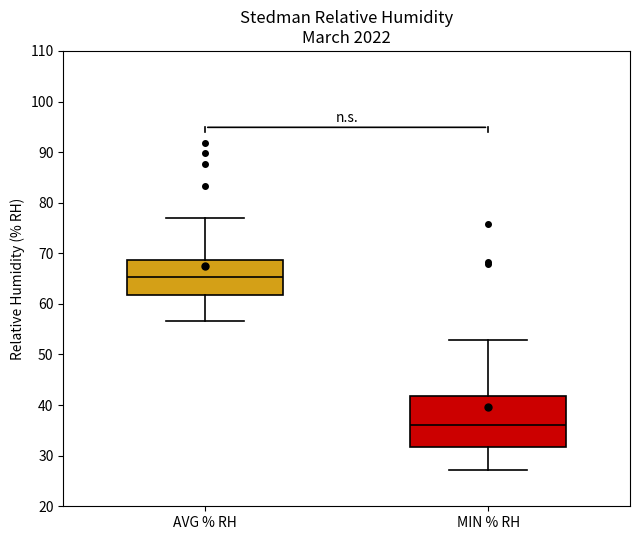

Where does the median line of the box for AVG % RH sit on the y-axis? The values are not printed on the chart, so give them approximately, as read against the axis.

65